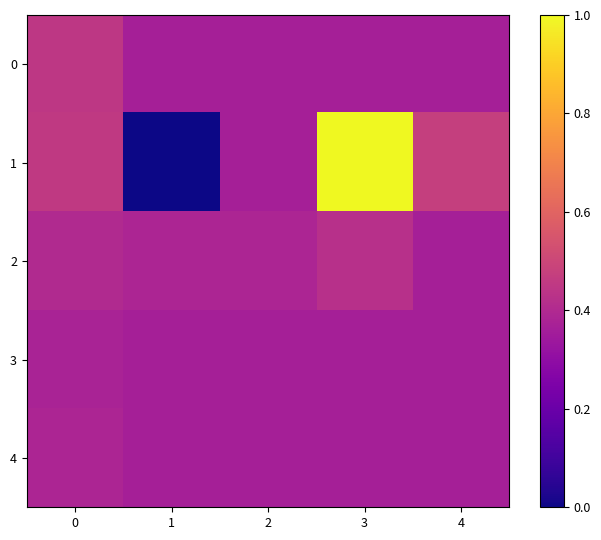

Which series changed the most between 1 and 4?

1